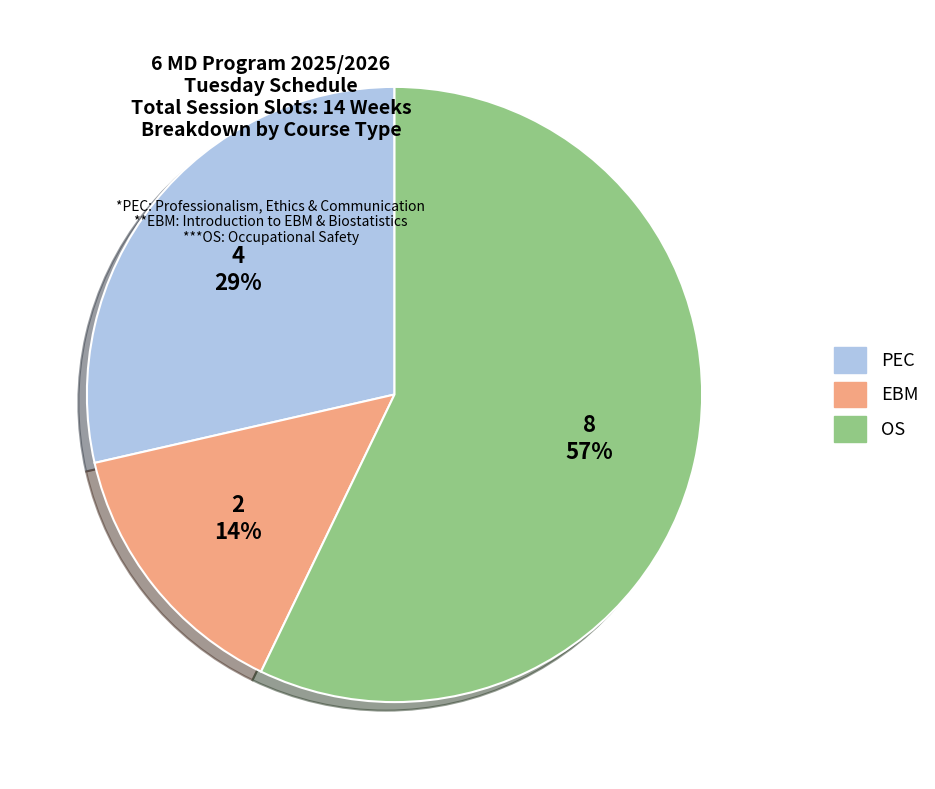

Is it true that EBM is 14% of the pie?

True